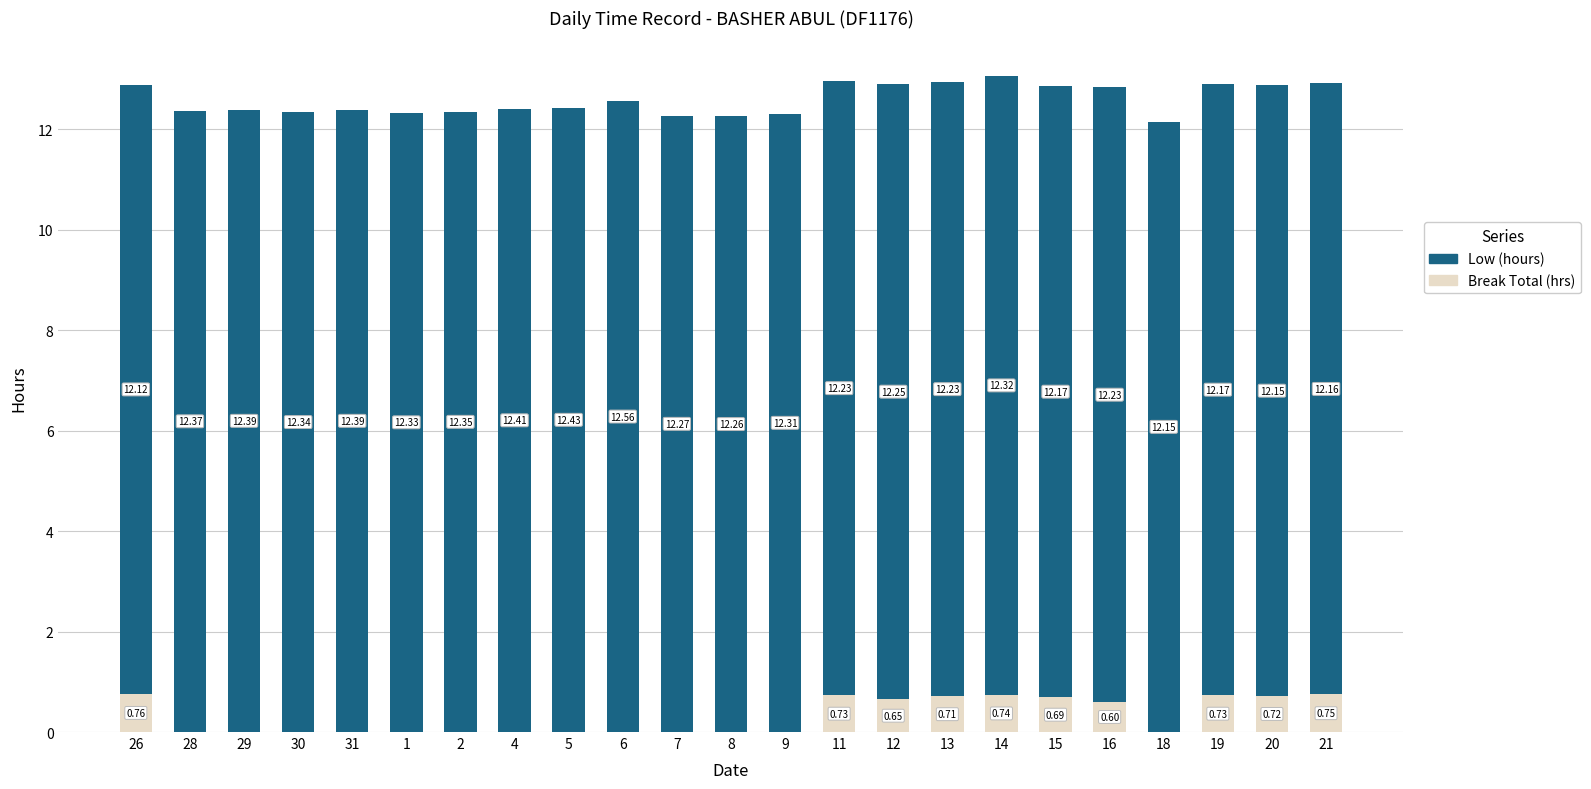

What is the total value across all series at 4?

12.4